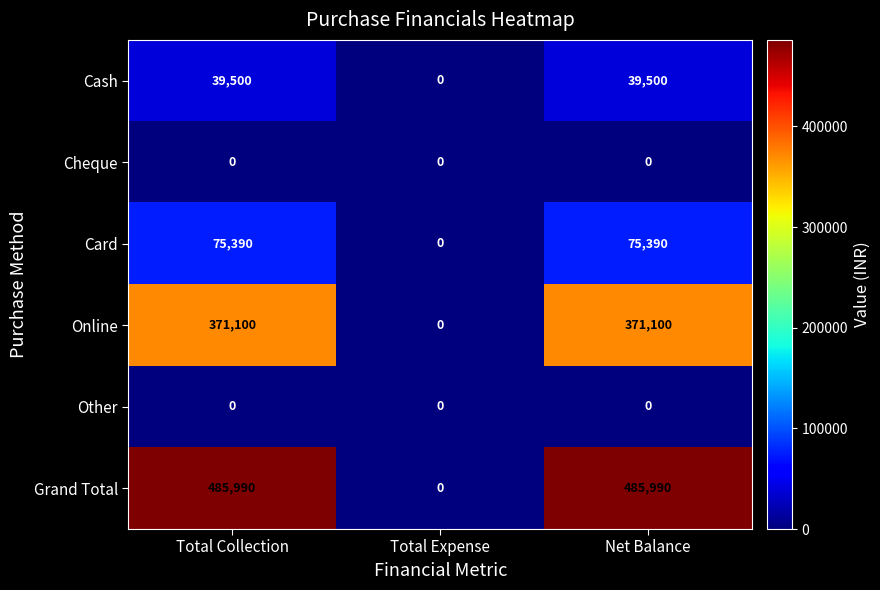

What is the maximum value shown in the chart?

485990